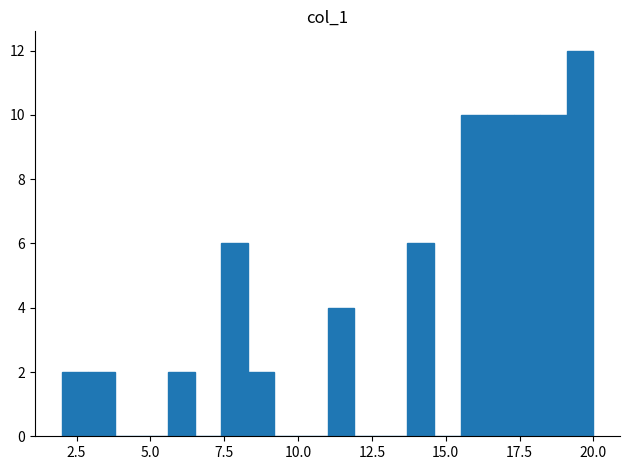

Read against the x-axis, roughly where is the centre of the tallest bar?

19.5